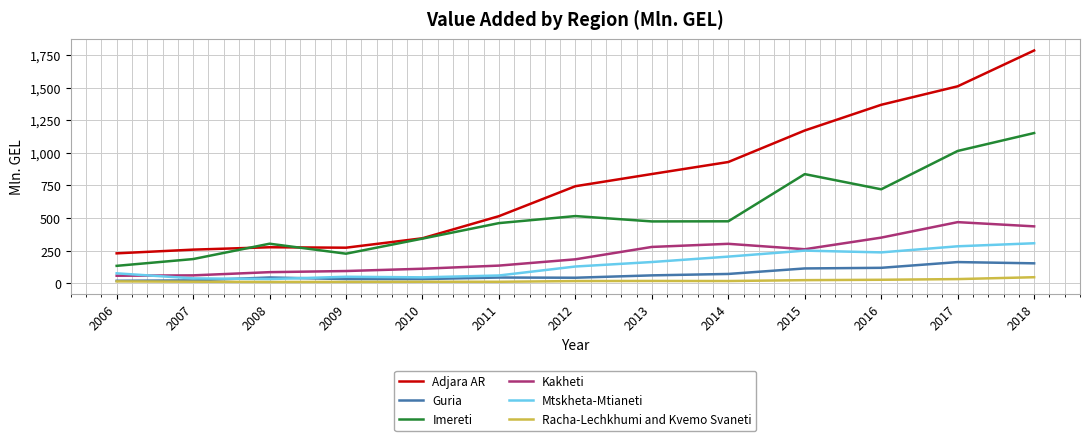

True or false: Imereti has a value of 1151.4 at 2018.

True